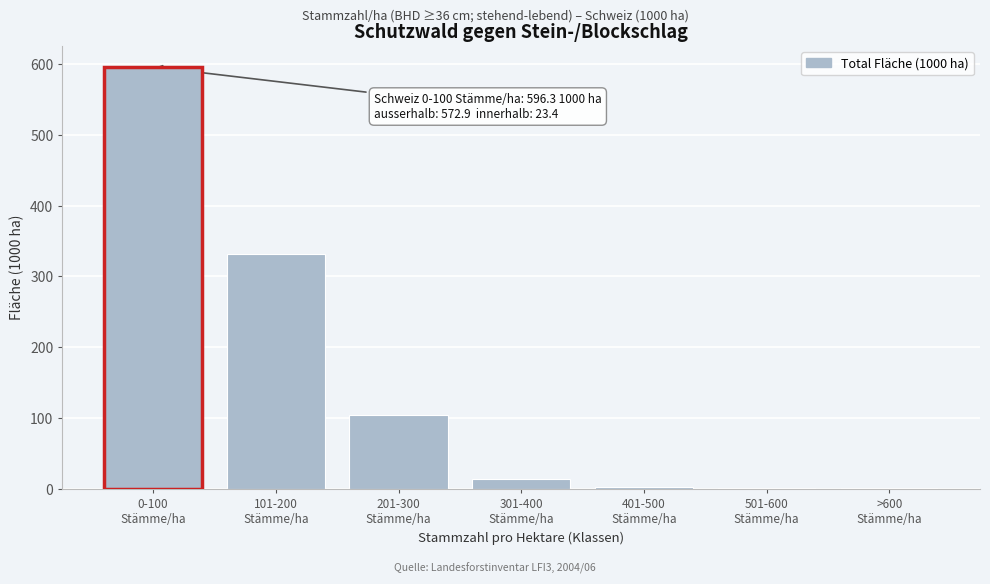

What is the maximum value shown in the chart?

596.3